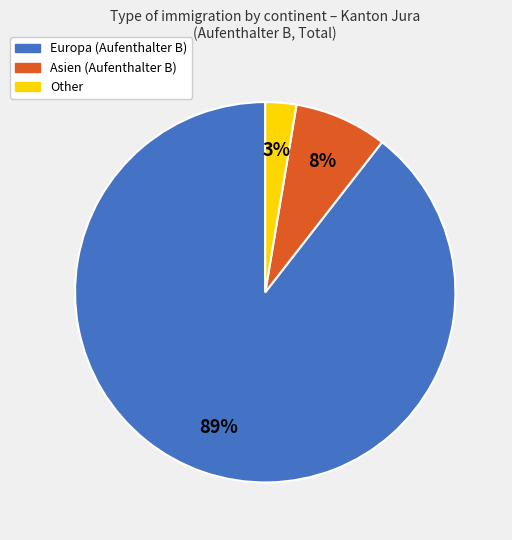

Rank the categories by value from highest to lowest.

Europa, Asien, Other